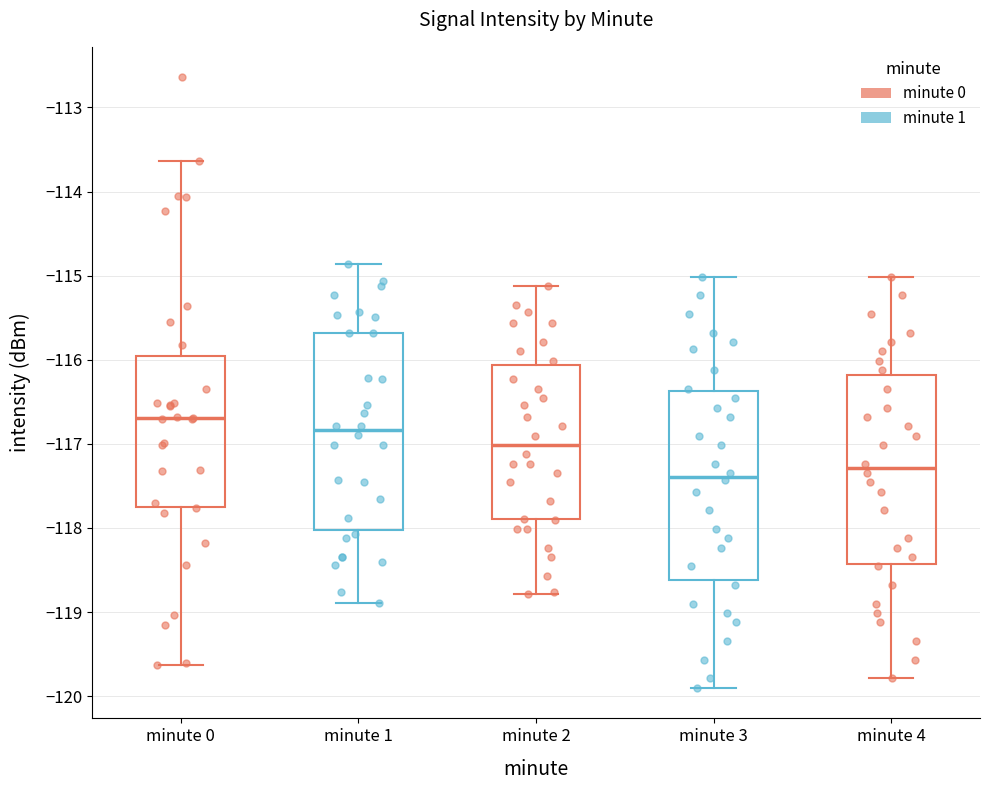

Reading left to right, transcribe this box plot: for each box, give where its median line is, the range the box spans, and where its two whiskers end, as read against the y-axis. The values are not printed on the chart, so give them approximately, as read against the axis.

minute 0: median -116.7, box -117.8 to -116.0, whiskers -119.6 to -113.6
minute 1: median -116.8, box -118.0 to -115.7, whiskers -118.9 to -114.9
minute 2: median -117.0, box -117.9 to -116.1, whiskers -118.8 to -115.1
minute 3: median -117.4, box -118.6 to -116.4, whiskers -119.9 to -115.0
minute 4: median -117.3, box -118.4 to -116.2, whiskers -119.8 to -115.0